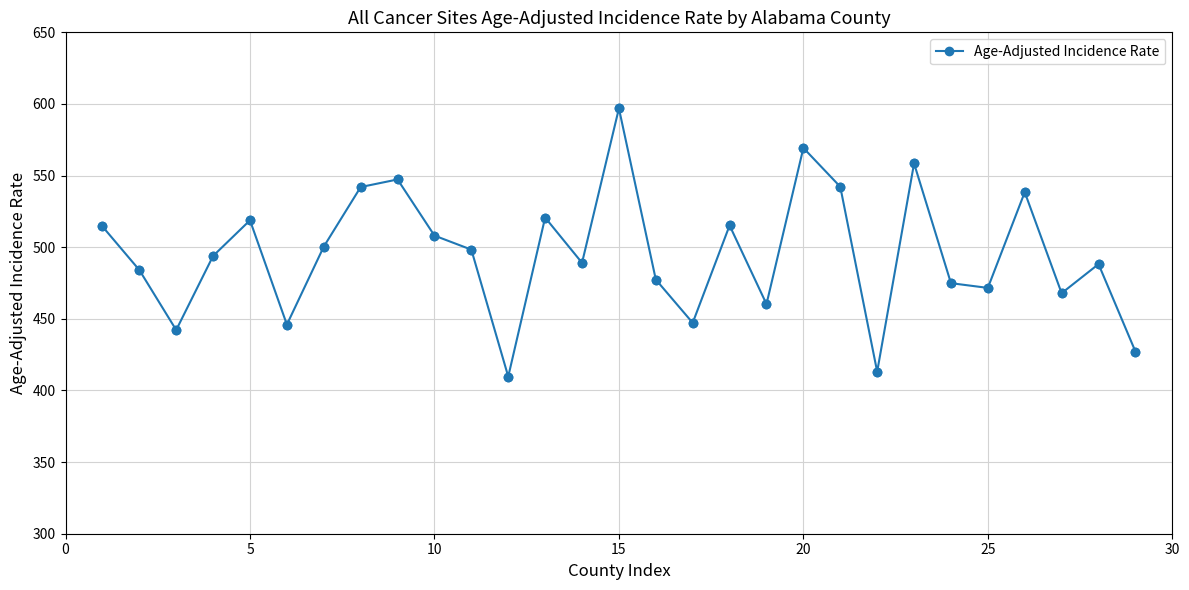

What is the value of the 9th point from the left?

547.3